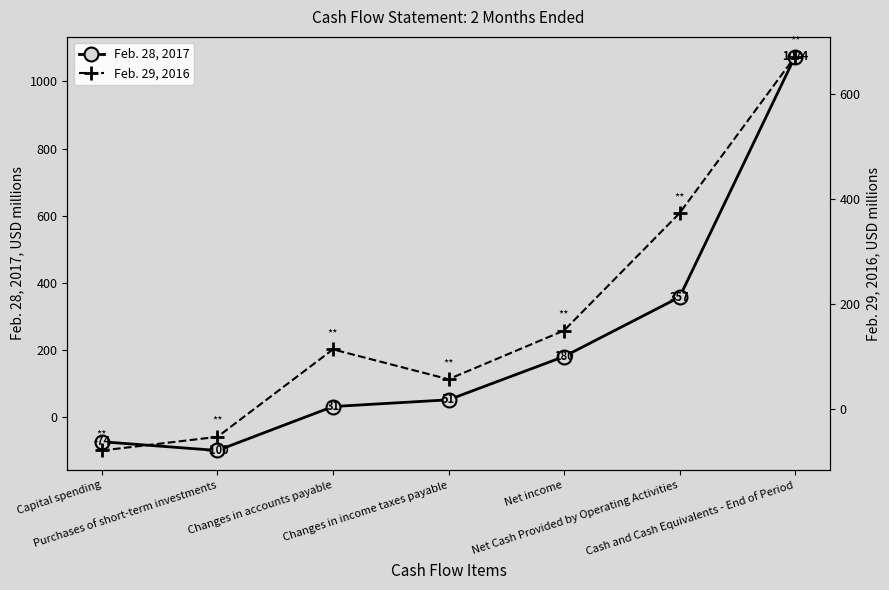

What is the sum of the Feb. 29, 2016 values at Purchases of short-term investments and Changes in accounts payable?

59